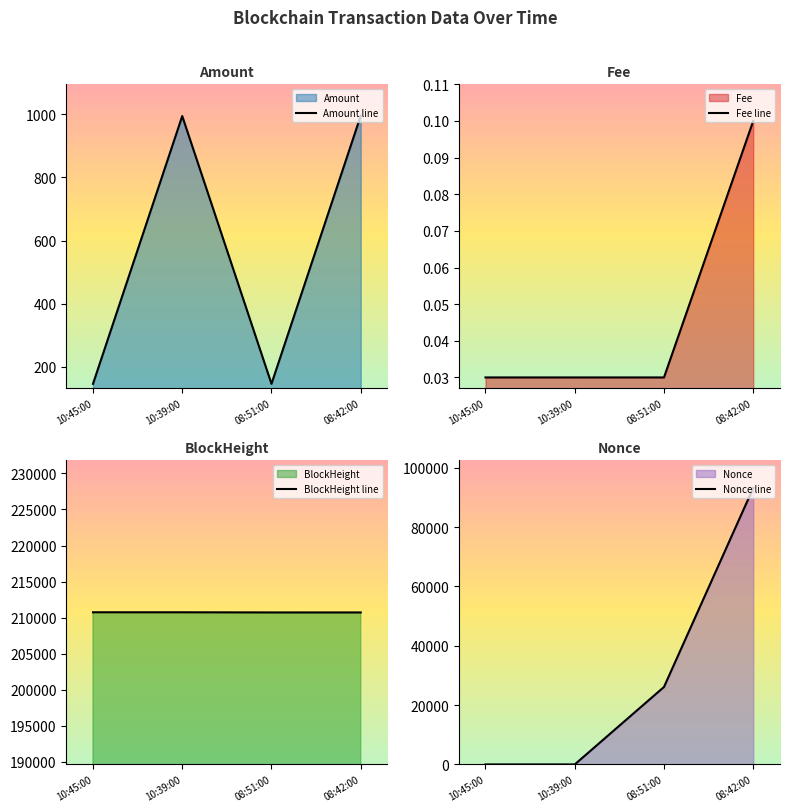

Rank the series by their maximum value, from highest to lowest.

BlockHeight, Nonce, Amount, Fee